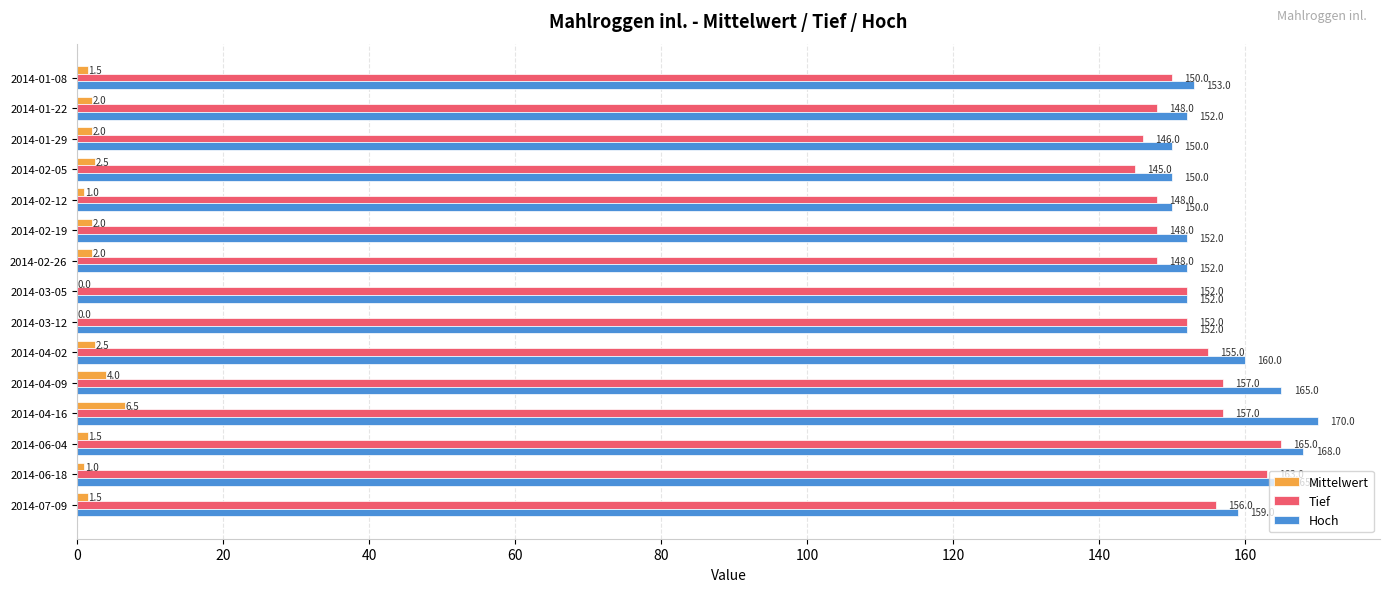

What is the sum of all Hoch values?

2350.0